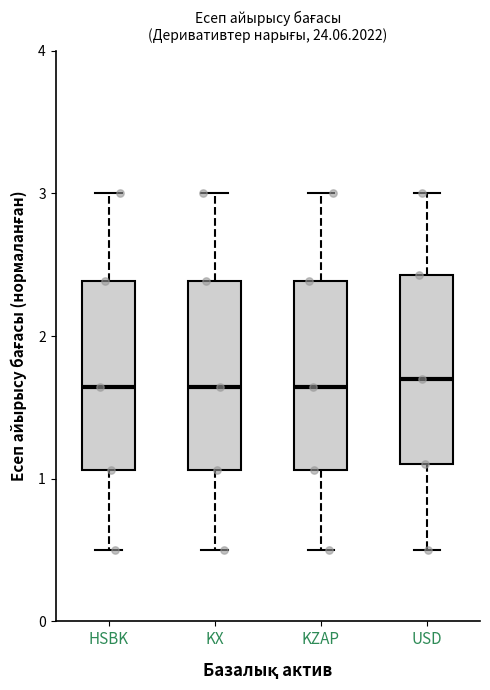

Reading left to right, read every box against the y-axis: the position of its median line, the range the box covers, and the ends of its whiskers. The values are not printed on the chart, so give them approximately, as read against the axis.

HSBK: median 1.6, box 1.1 to 2.4, whiskers 0.5 to 3.0
KX: median 1.6, box 1.1 to 2.4, whiskers 0.5 to 3.0
KZAP: median 1.6, box 1.1 to 2.4, whiskers 0.5 to 3.0
USD: median 1.7, box 1.1 to 2.4, whiskers 0.5 to 3.0